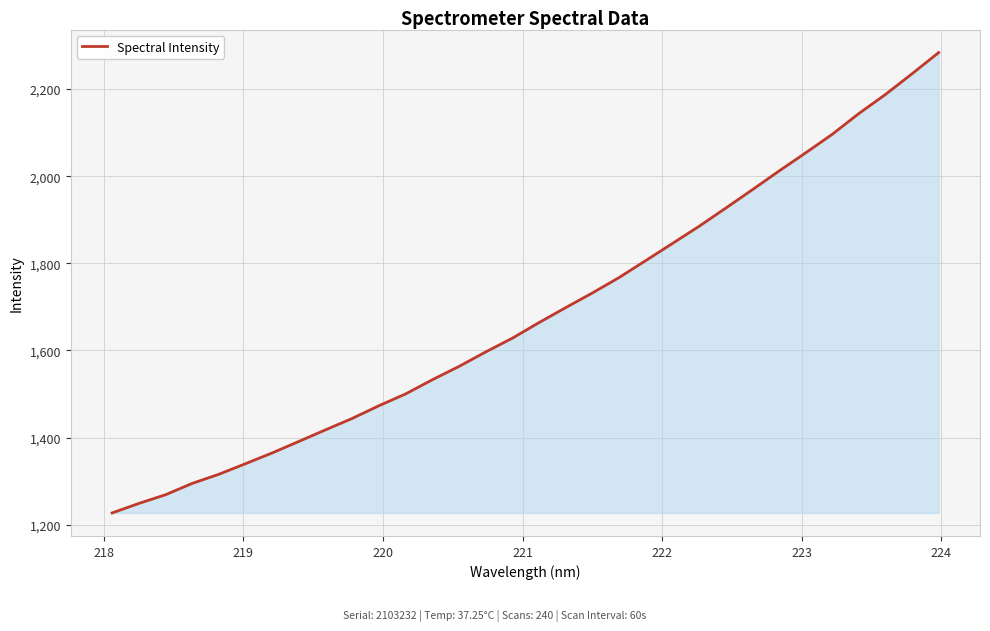

What is the maximum value shown in the chart?

2283.6